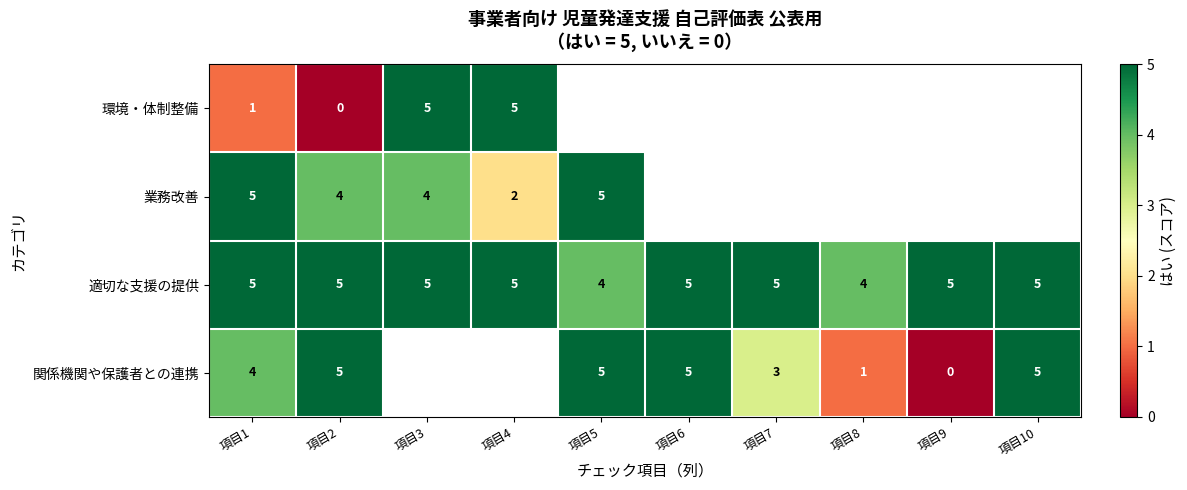

Count the 適切な支援の提供 values in the range 5 to 6.

8